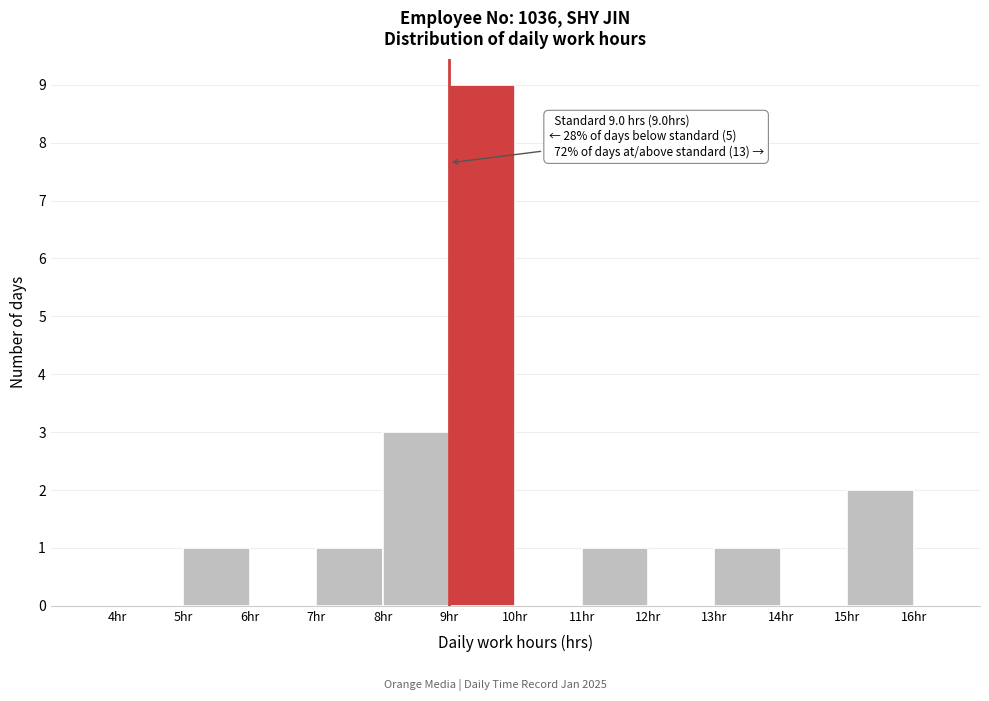

Which range on the x-axis has the tallest bar?

9 to 10